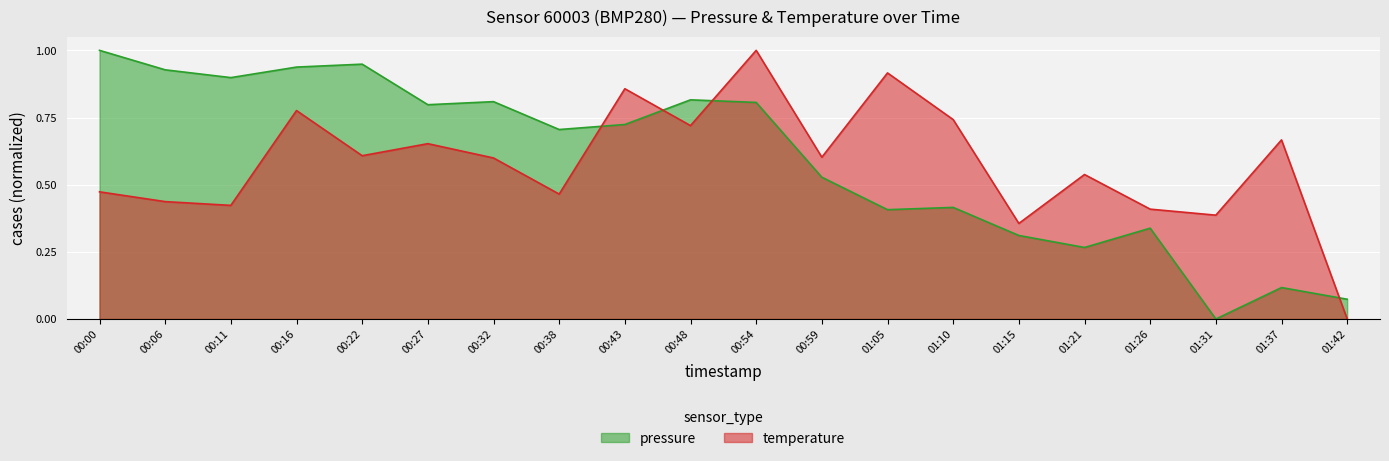

The value of temperature at 01:21 is 0.5. True or false?

True